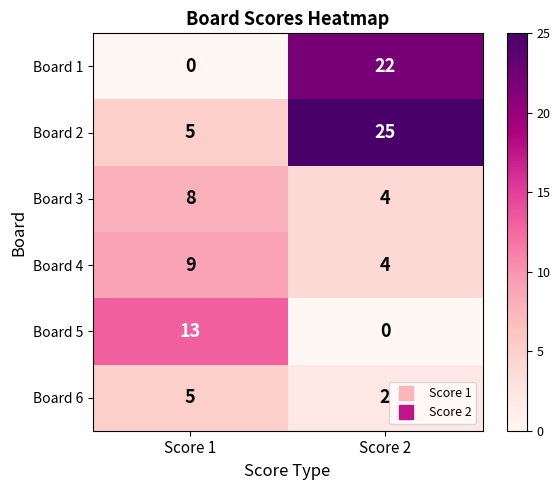

Read the Board 5 value at Score 1, to the nearest 5.

15